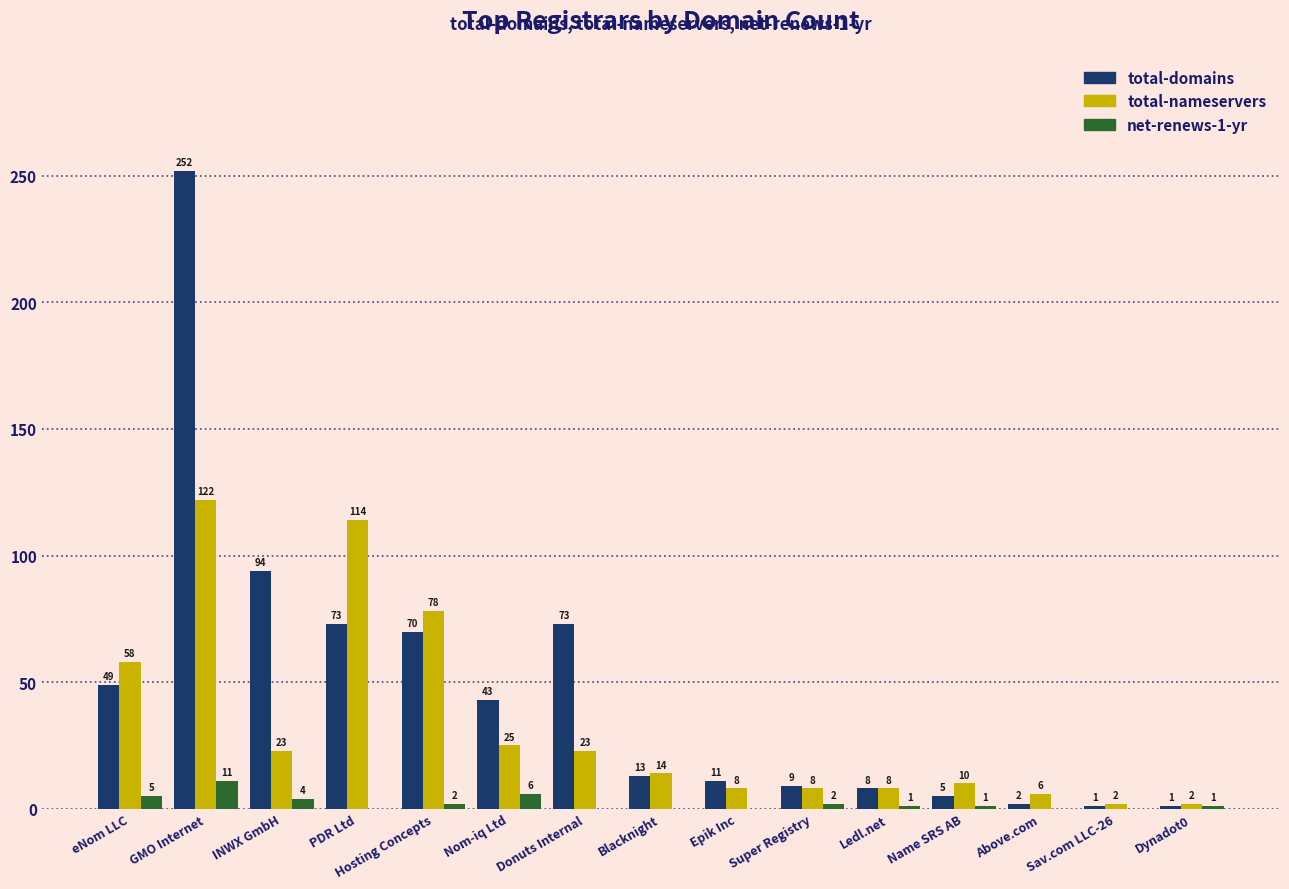

What is the highest value of the total-domains series?

252